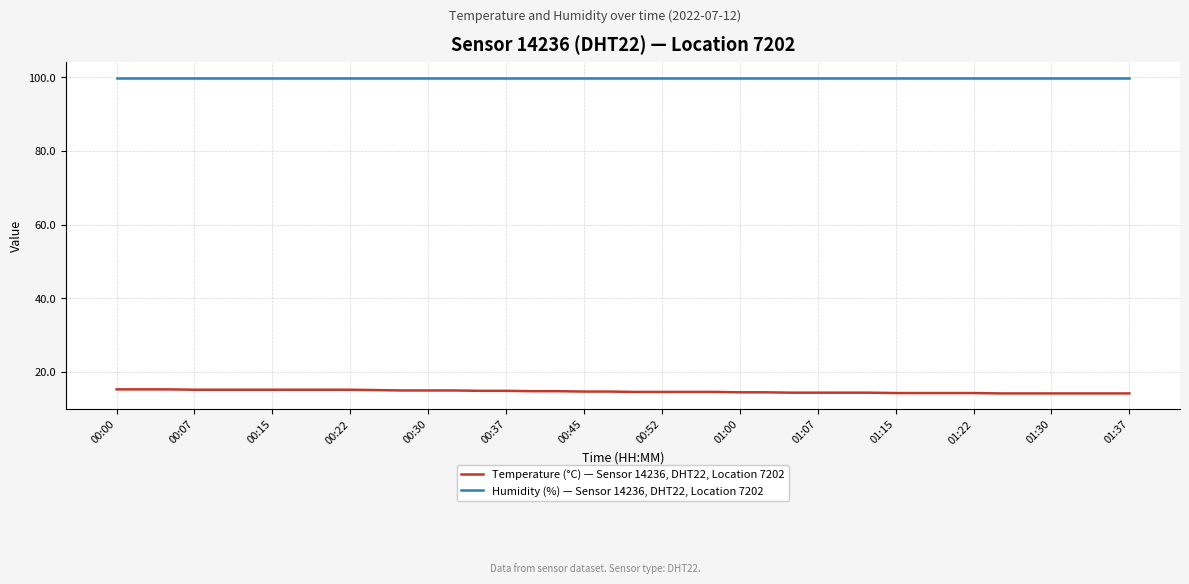

What is the smallest value displayed?

14.2